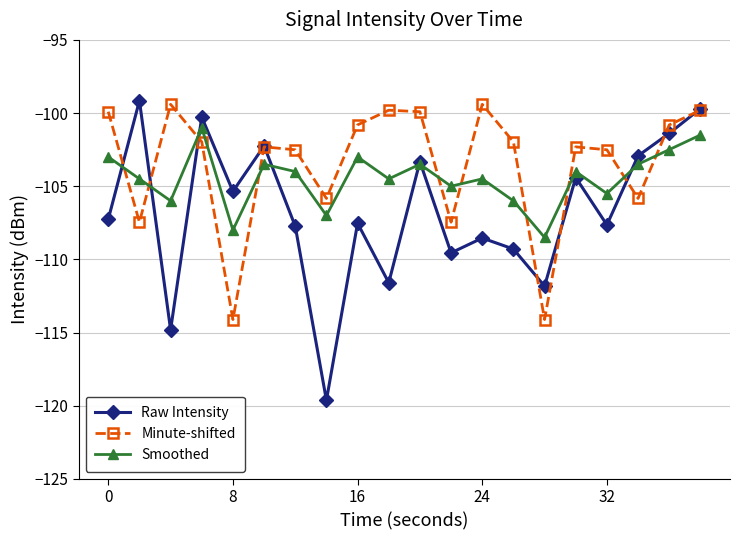

How many data points in Raw Intensity are less than -107?

11